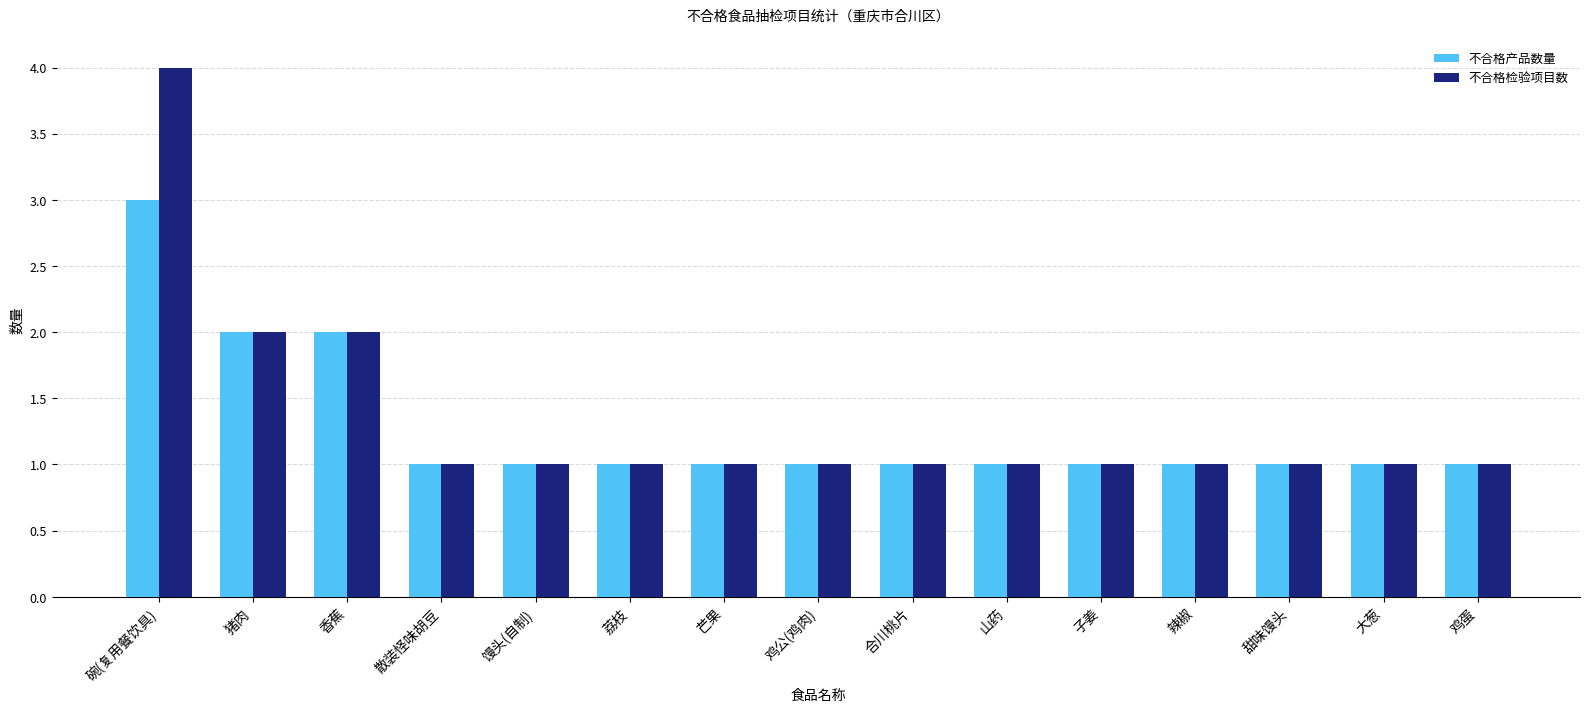

The 不合格产品数量 series shows 2 at 猪肉. True or false?

True